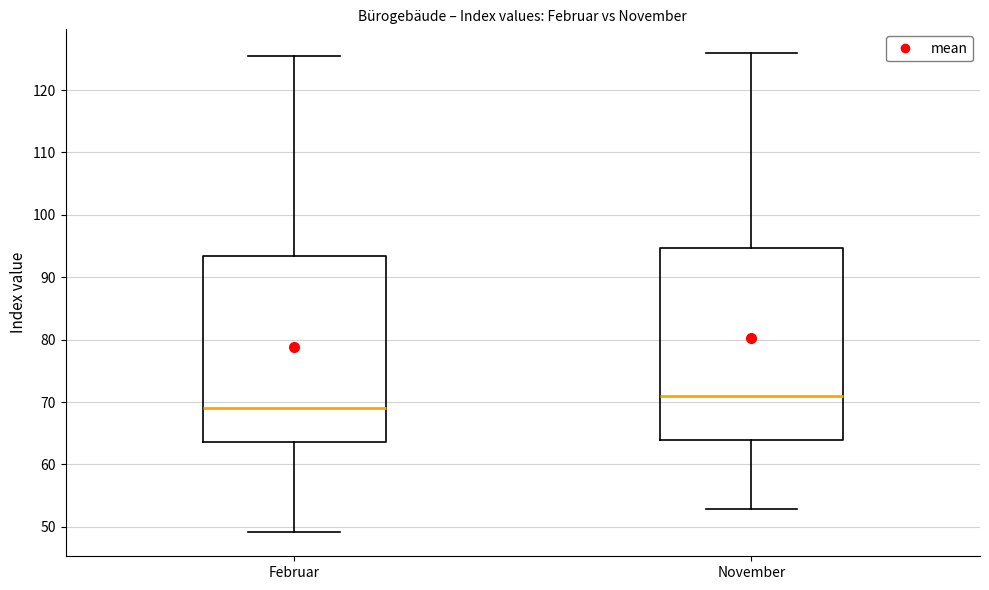

Which box's median line is the highest?

November